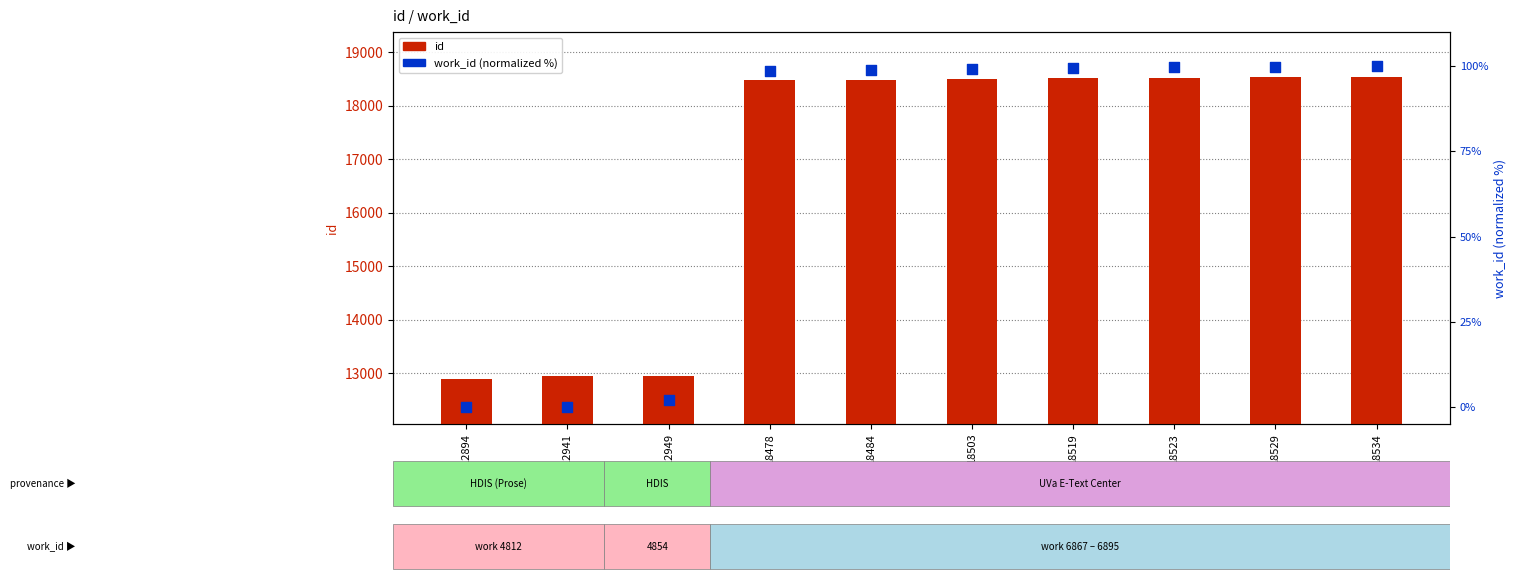

At how many categories does at least one series exceed 11331?

10